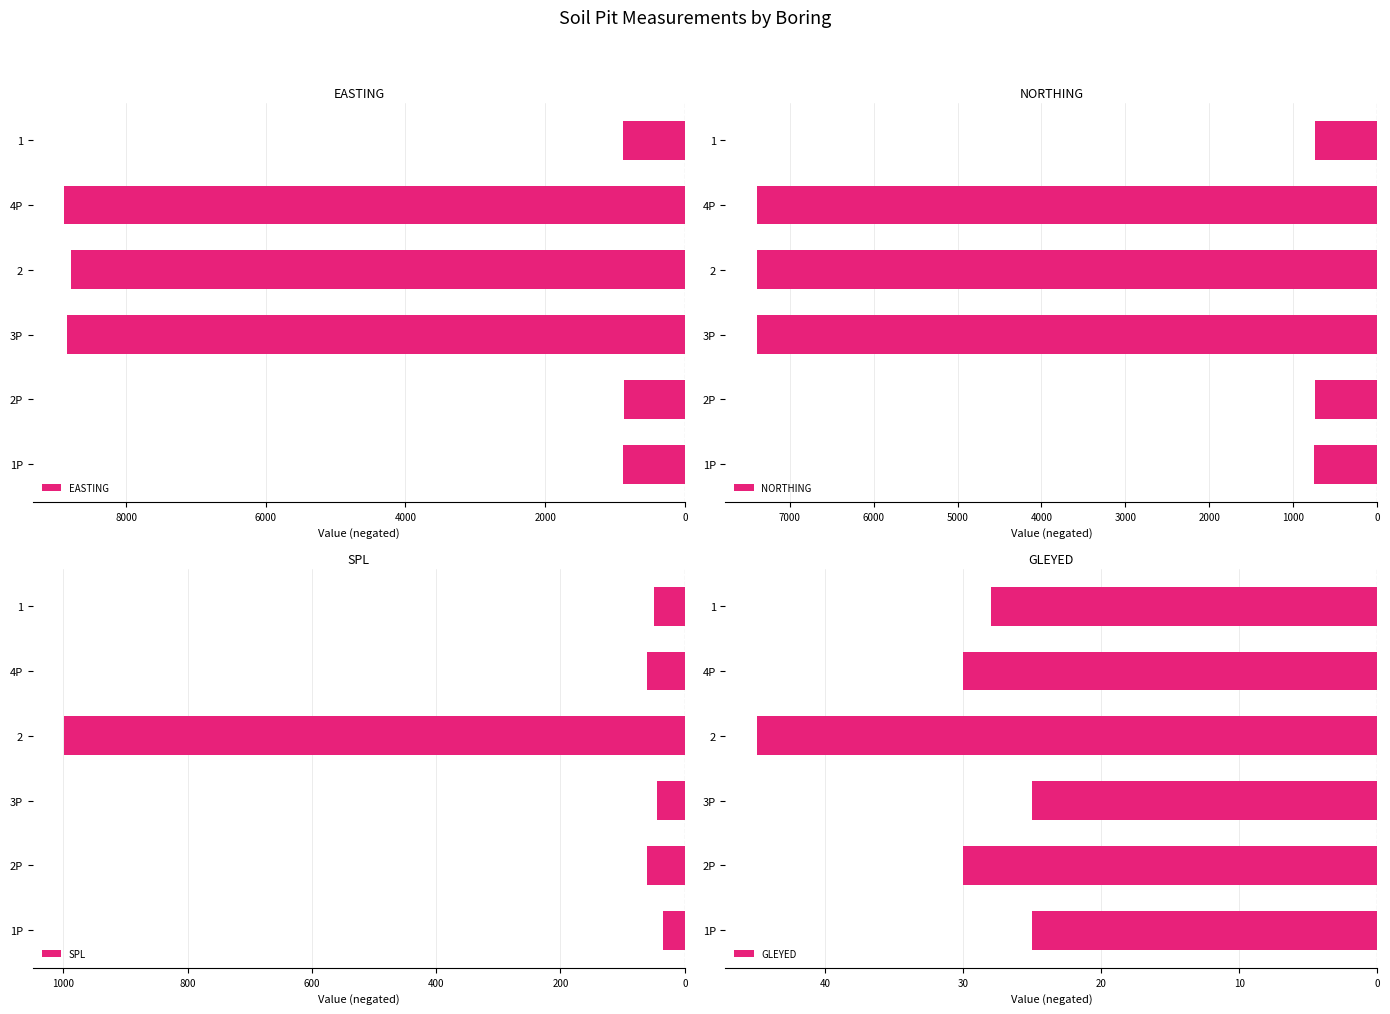

What is the spread (max minus min) of values at 2?

8745